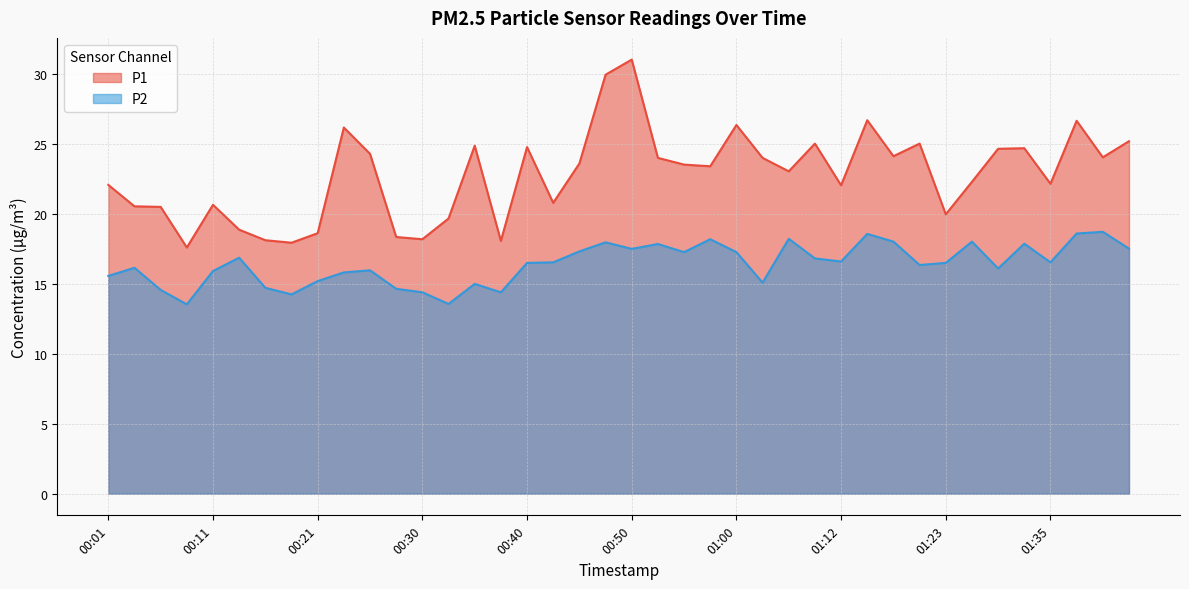

How many interior local peaks does the P1 series have?

11